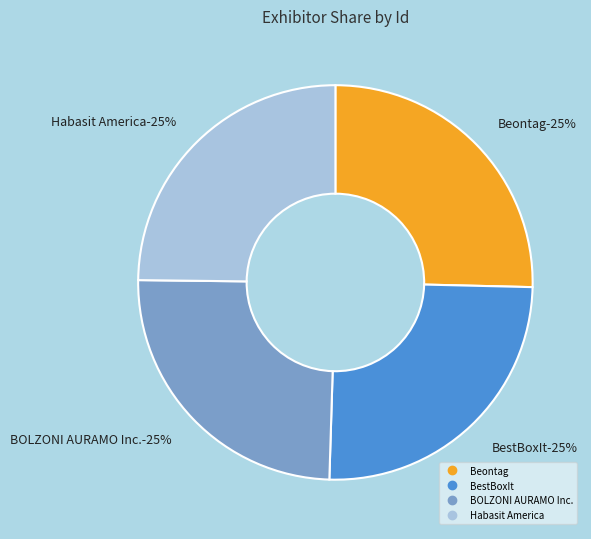

Is there a majority slice in this chart?

No